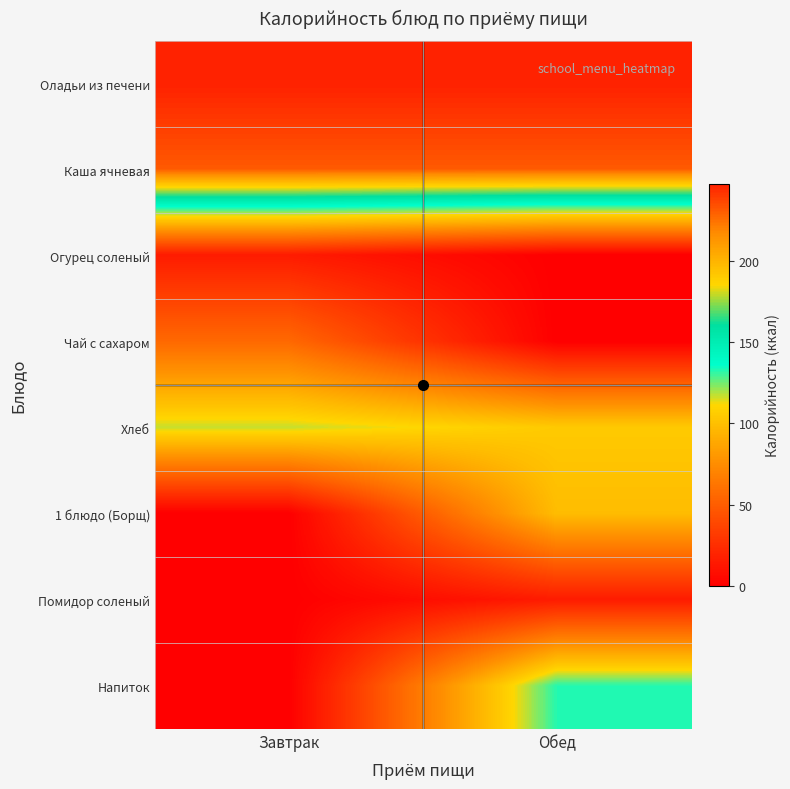

Which series changed the most between Завтрак and Обед?

Напиток